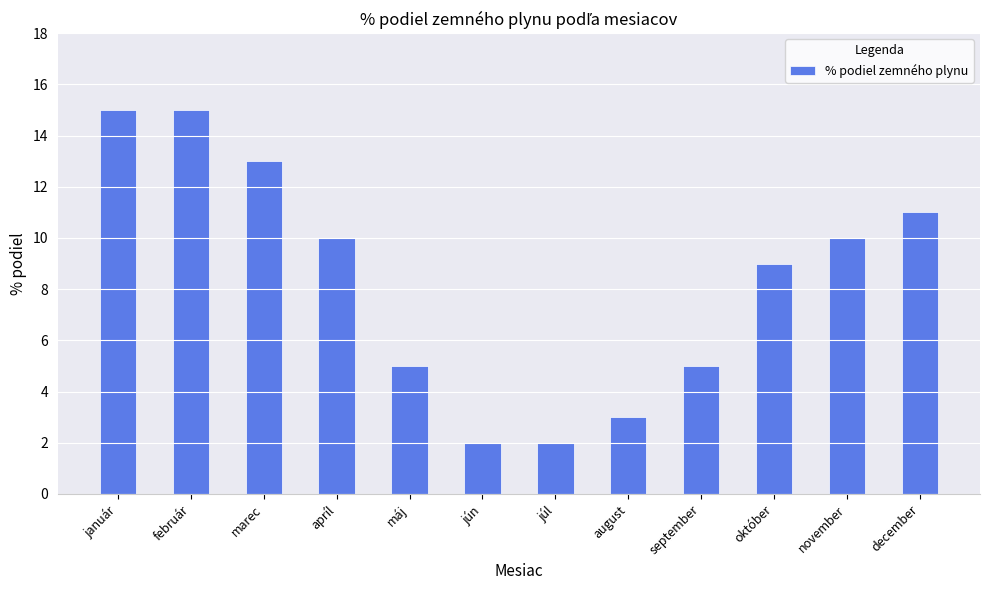

Reading left to right, list all the values displayed in this chart.

január=15	február=15	marec=13	apríl=10	máj=5	jún=2	júl=2	august=3	september=5	október=9	november=10	december=11